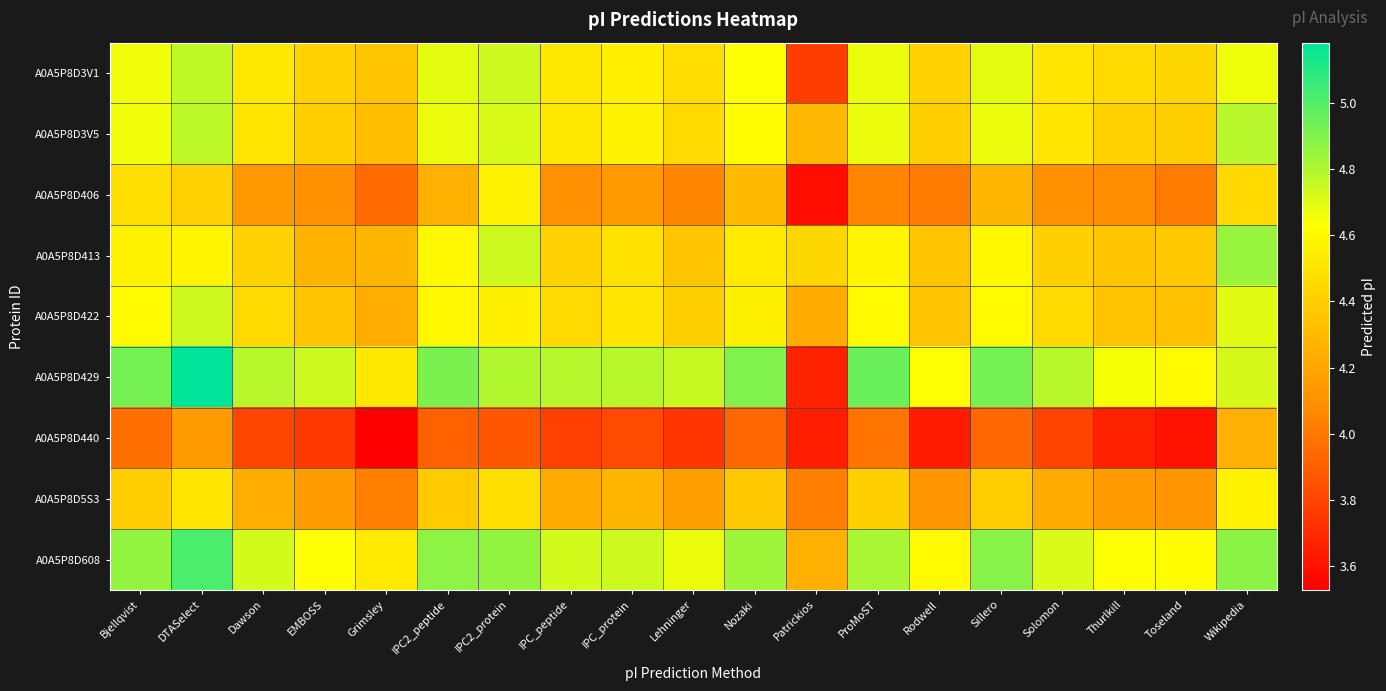

Which series has the largest total across all categories?

A0A5P8D429